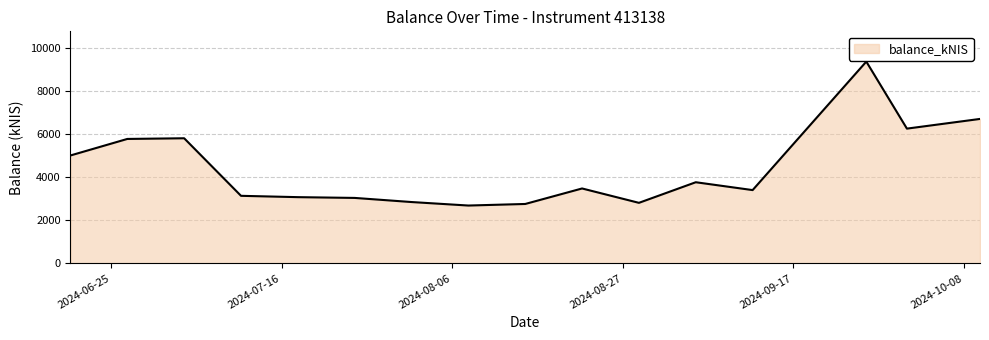

What is the maximum value shown in the chart?

9372.6